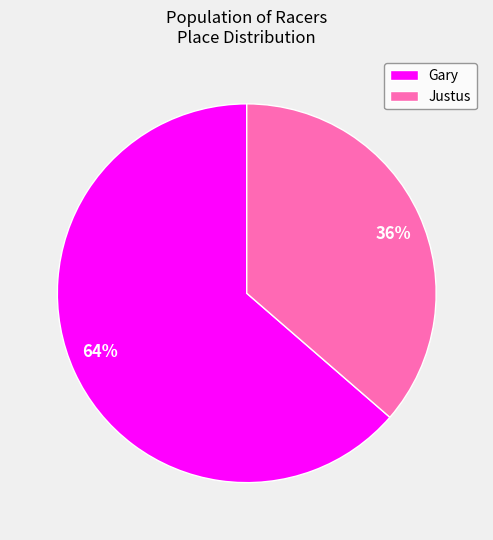

Is Gary the majority of the pie?

Yes